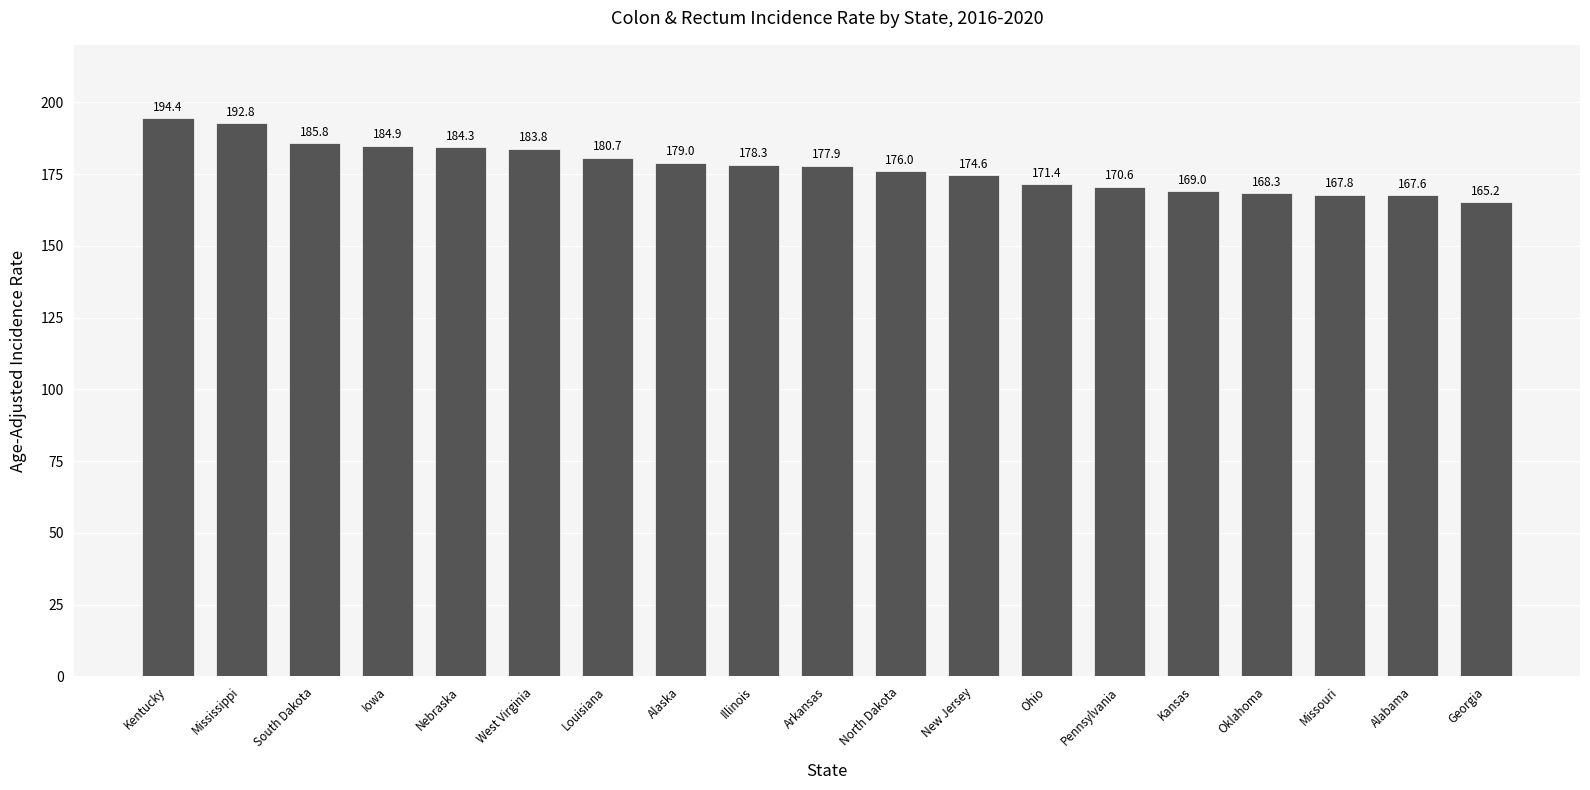

What is the change in value from Iowa to Pennsylvania?

-14.3